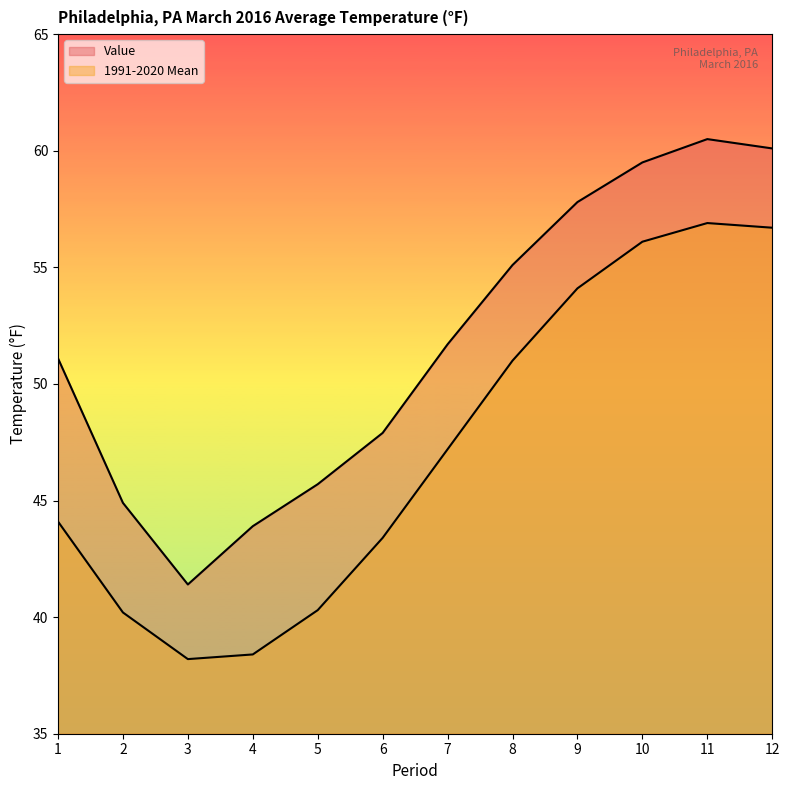

How many lines are shown in the chart?

2